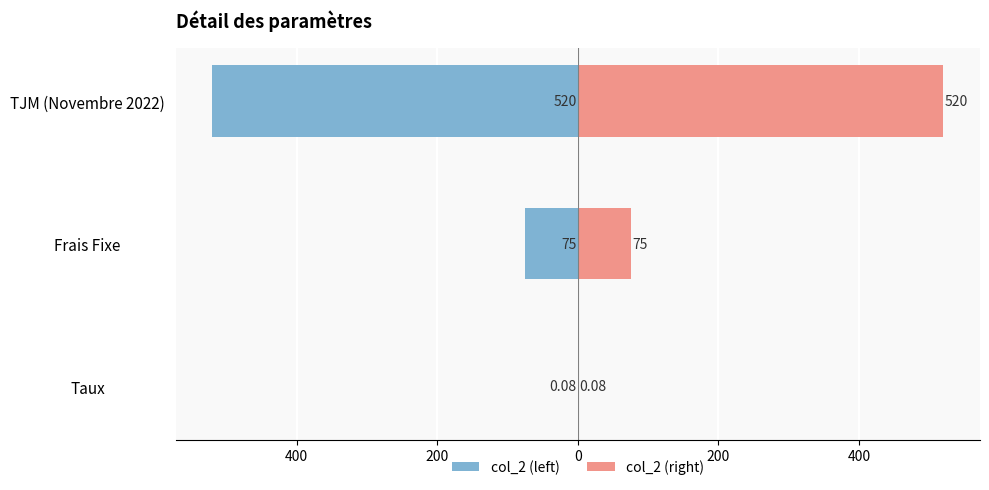

Between Taux and Frais Fixe, which is larger?

Taux